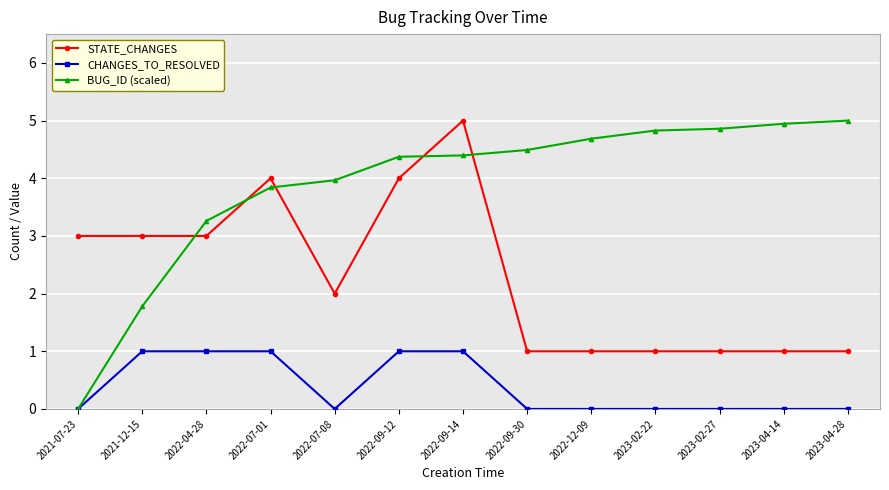

What is the label of the 6th point from the right?

2022-09-30